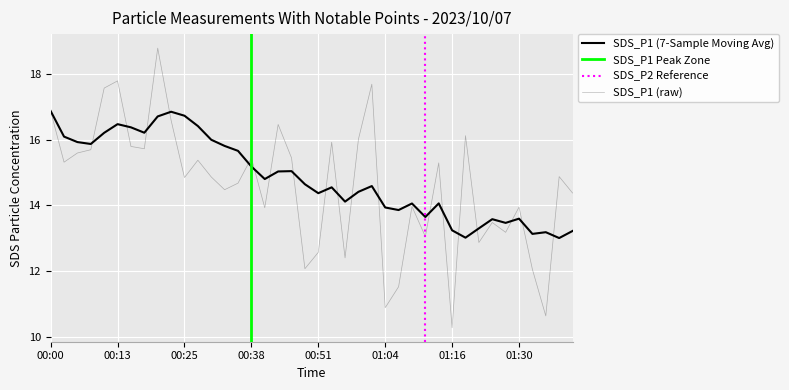

What position from the left is 01:01?

25